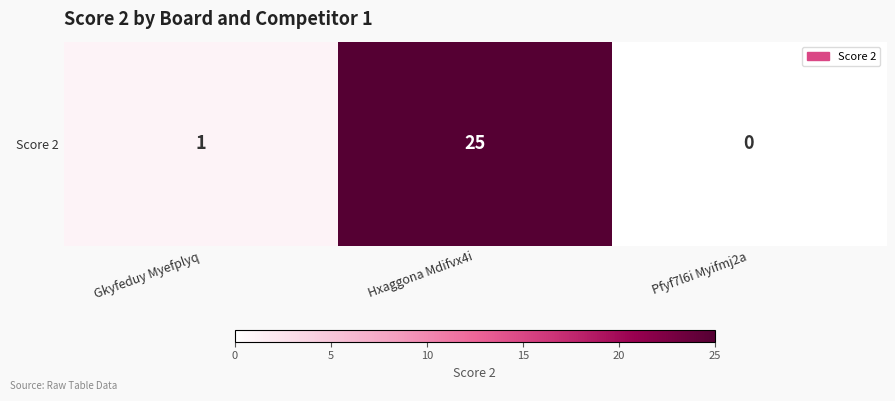

The chart shows a value of 8 at Pfyf7l6i Myifmj2a. True or false?

False